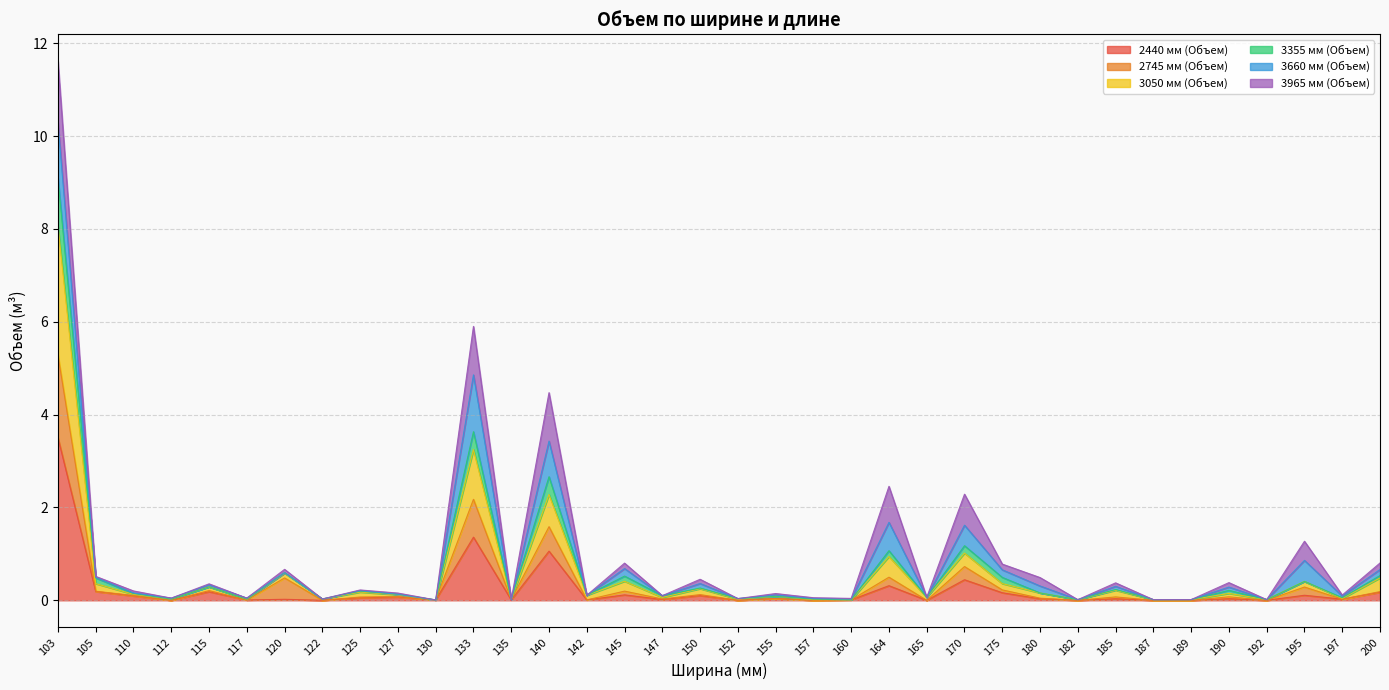

The value of 2440 мм (Объем) at 142 is 0.0. True or false?

True